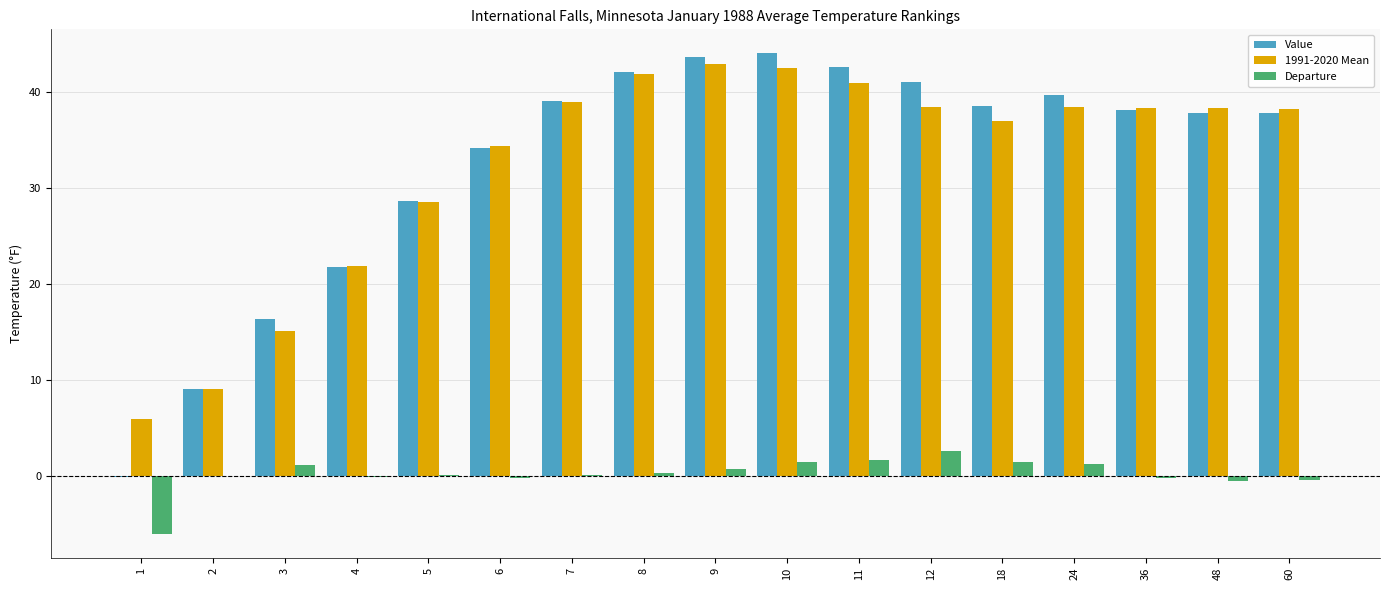

Is it true that Value equals 37.8 at 60?

True